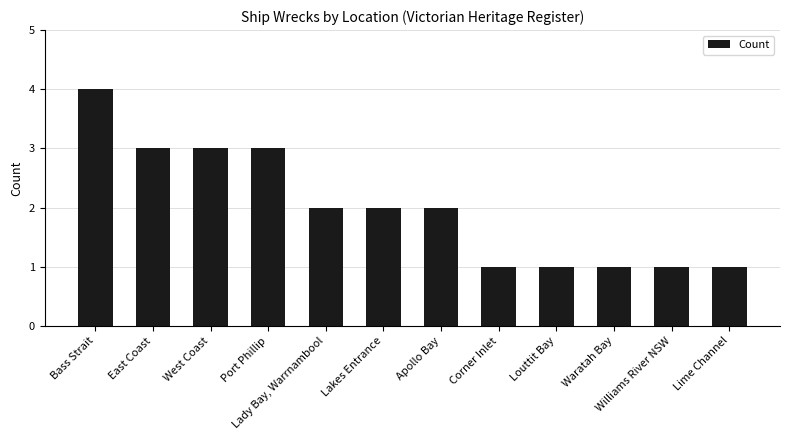

Which has a higher value, Lime Channel or Lakes Entrance?

Lakes Entrance